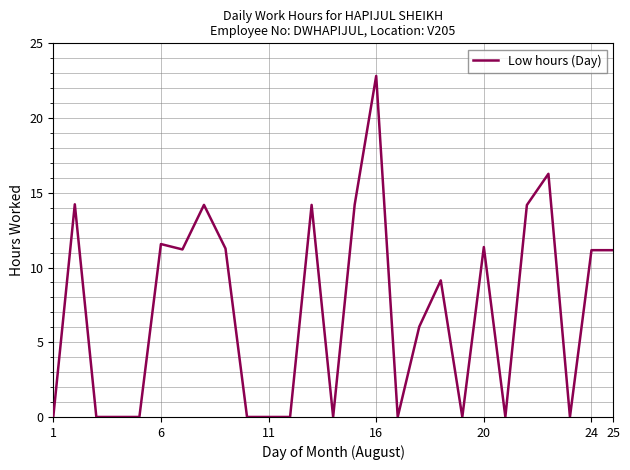

How many series are shown in this chart?

1